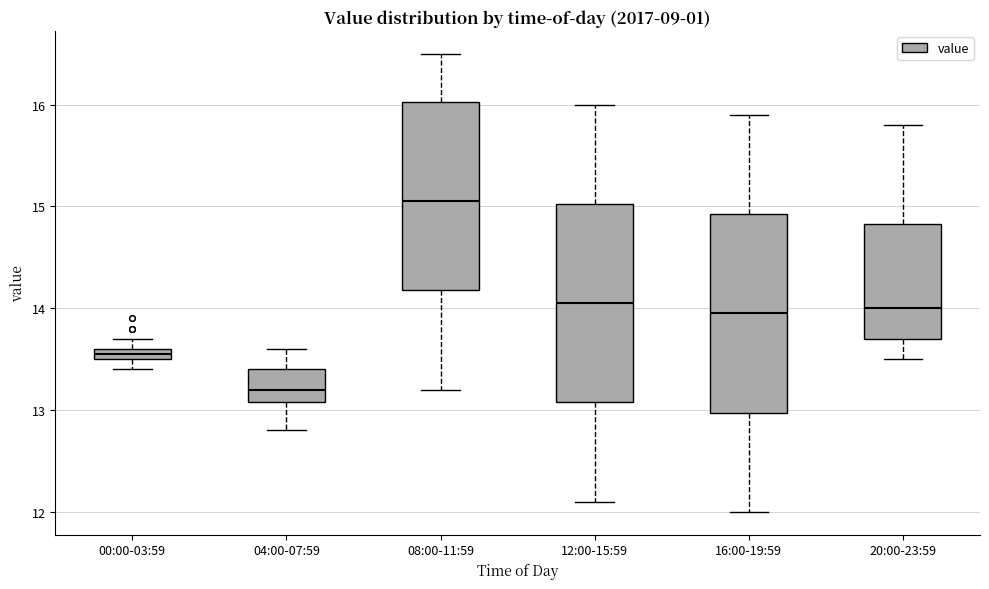

Which box's median line is the highest?

08:00-11:59